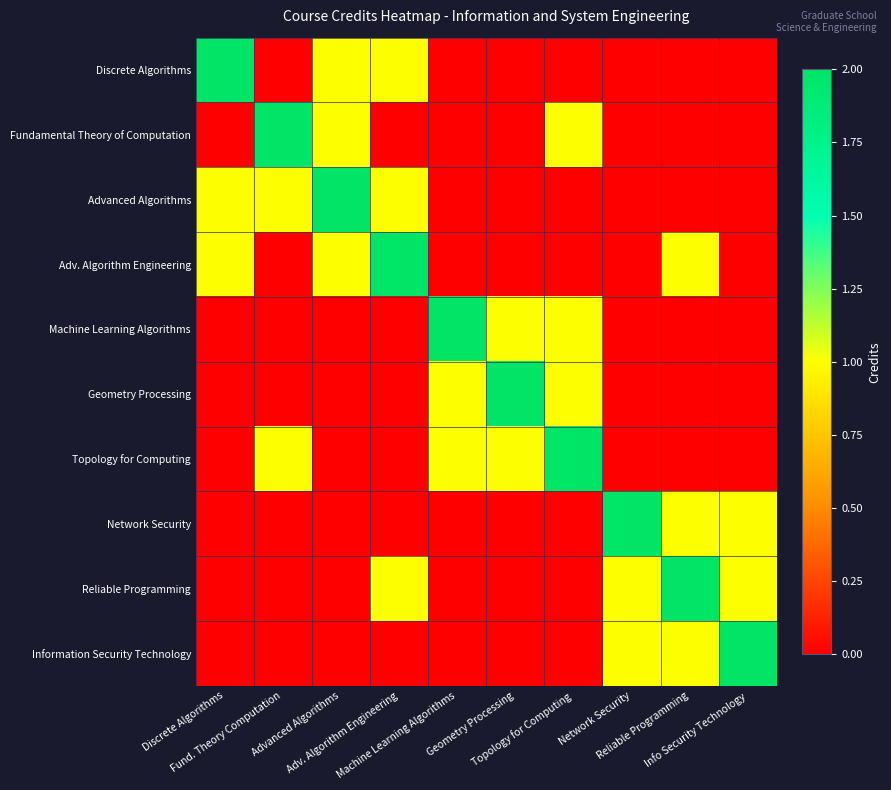

At which category is the sum across all series the highest?

Advanced Algorithms